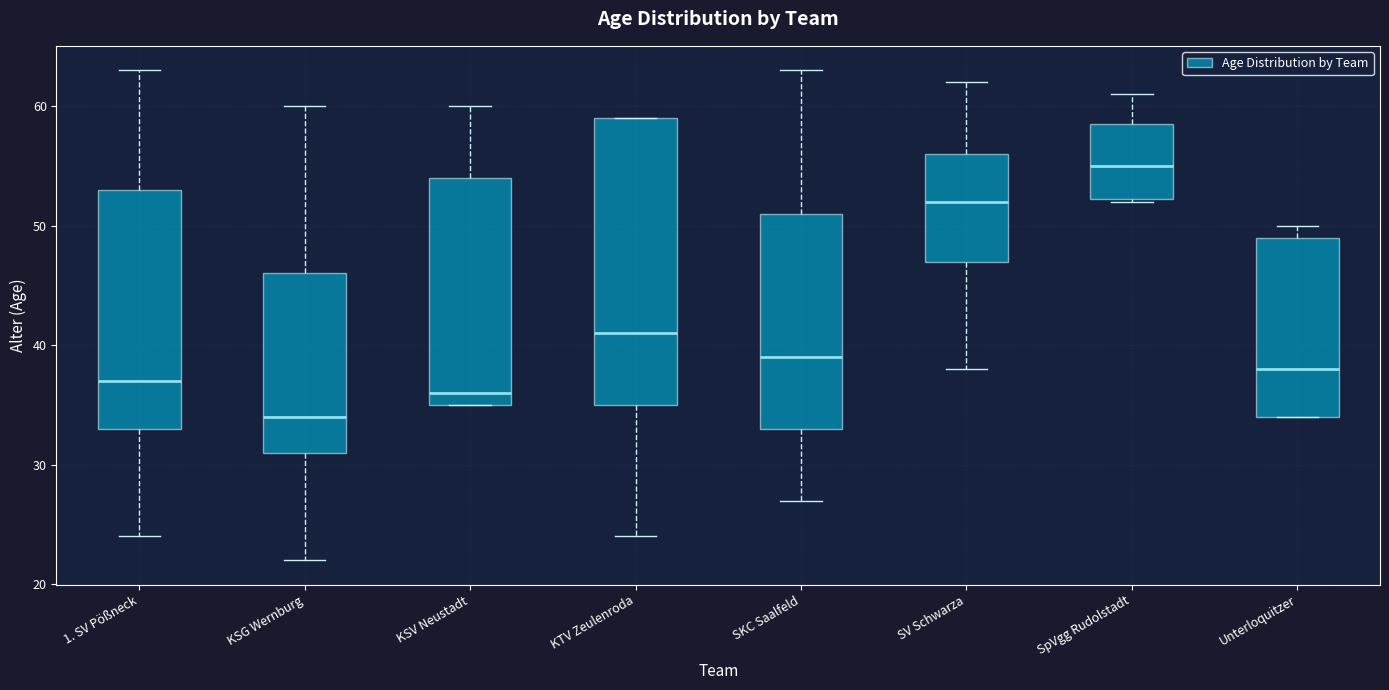

Where is the upper edge of the box for KTV Zeulenroda on the y-axis? The values are not printed on the chart, so give them approximately, as read against the axis.

59